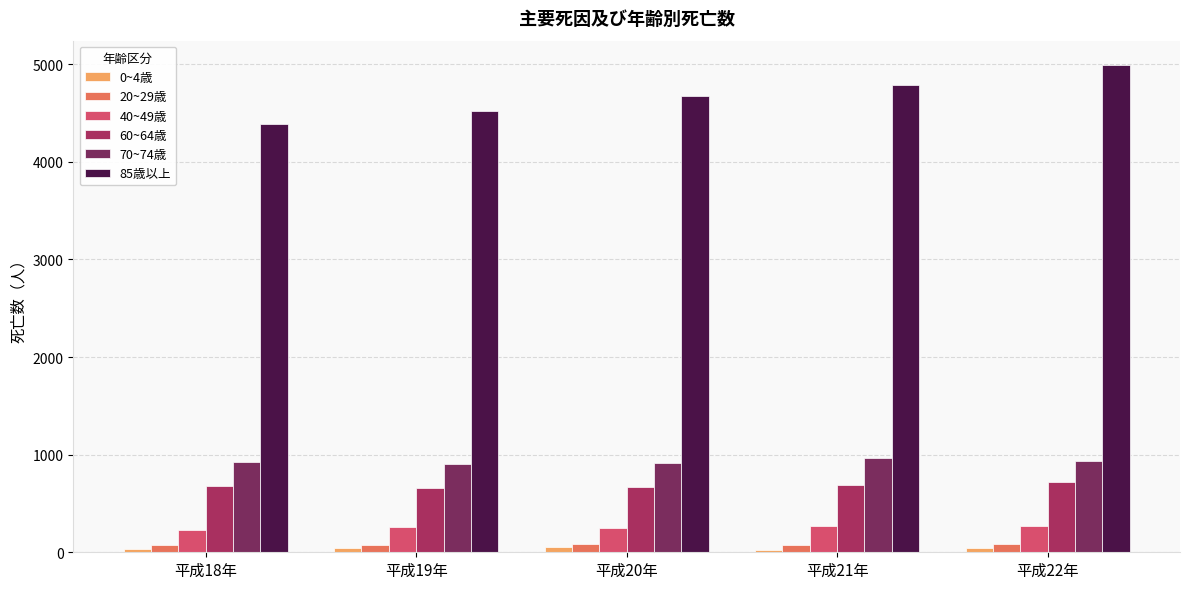

Which label corresponds to the largest value in the chart?

平成22年